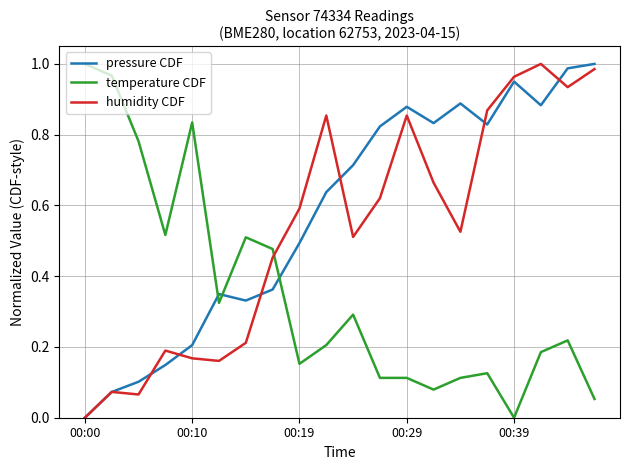

True or false: temperature CDF and pressure CDF cross at least once.

True